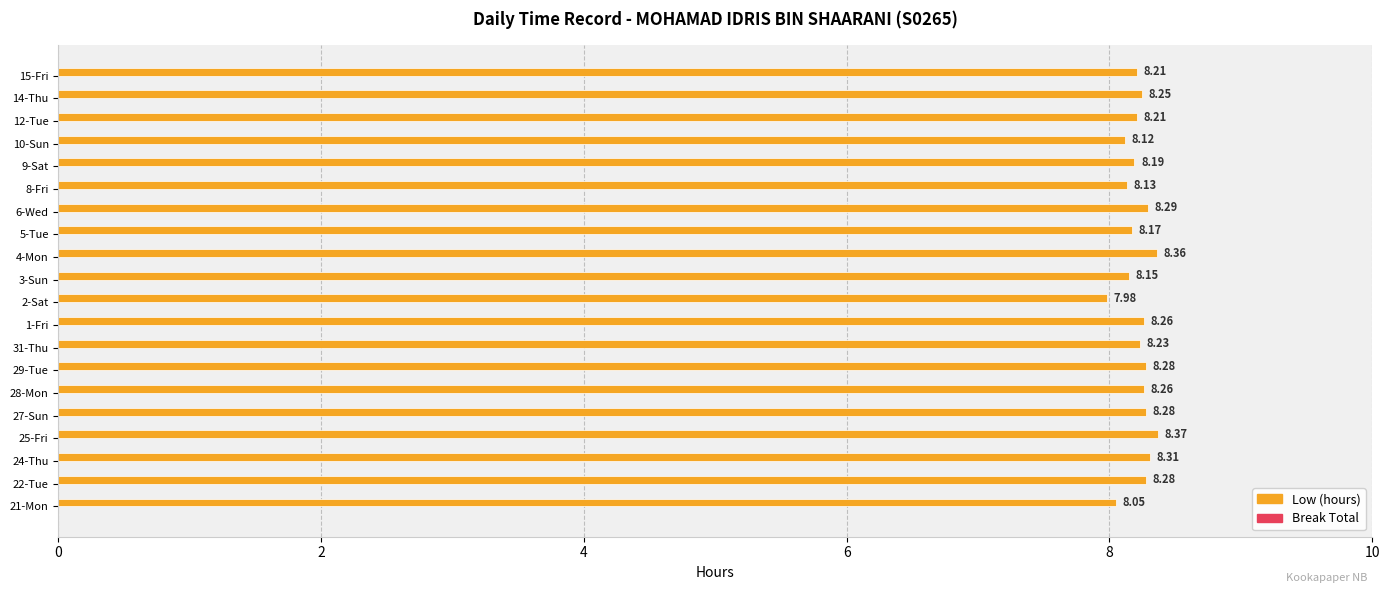

Between 3-Sun and 15-Fri, which is larger?

15-Fri